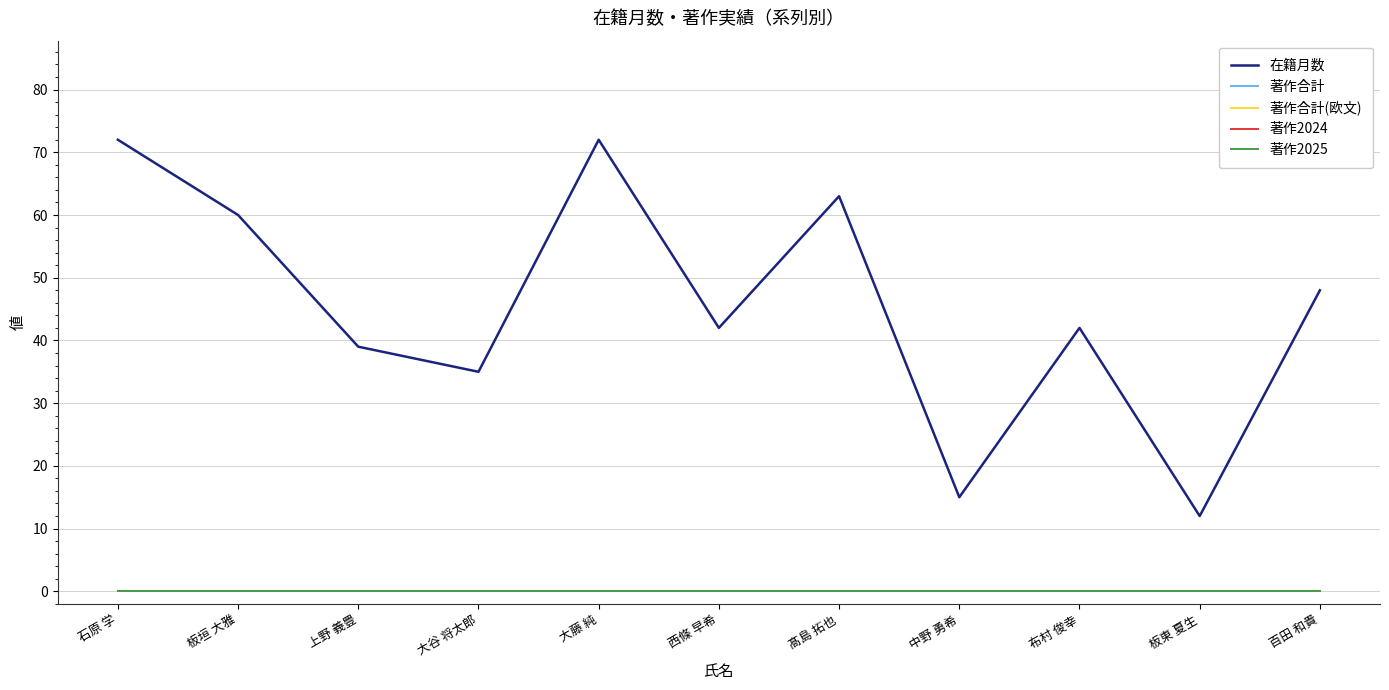

Rank the series by their maximum value, from lowest to highest.

著作合計, 著作合計(欧文), 著作2024, 著作2025, 在籍月数